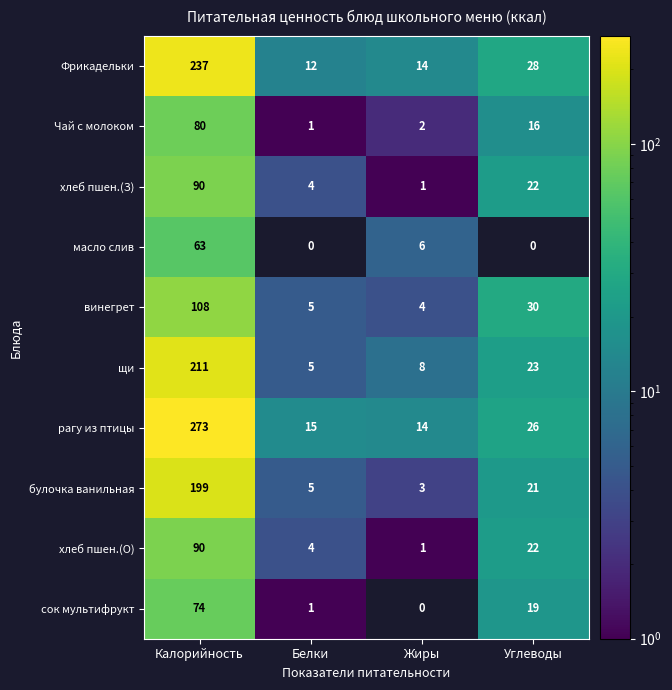

What is the greatest value displayed?

273